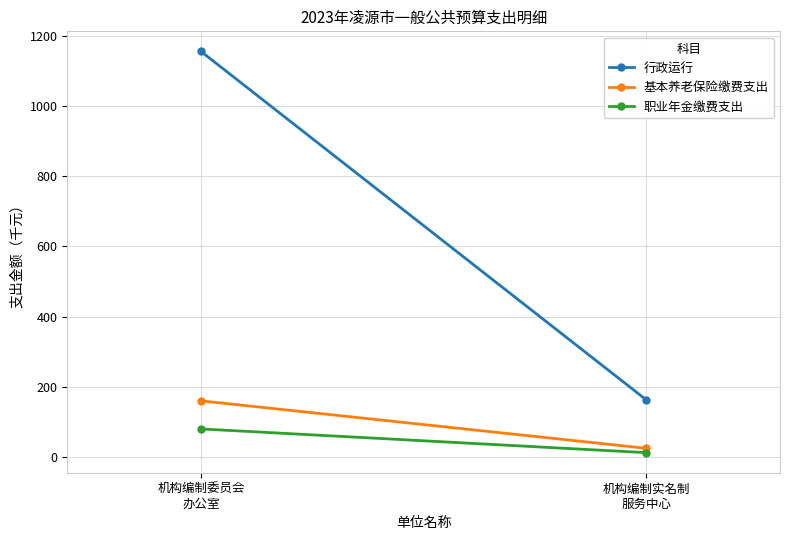

Rank the series at 机构编制实名制
服务中心 from highest to lowest value.

行政运行, 基本养老保险缴费支出, 职业年金缴费支出